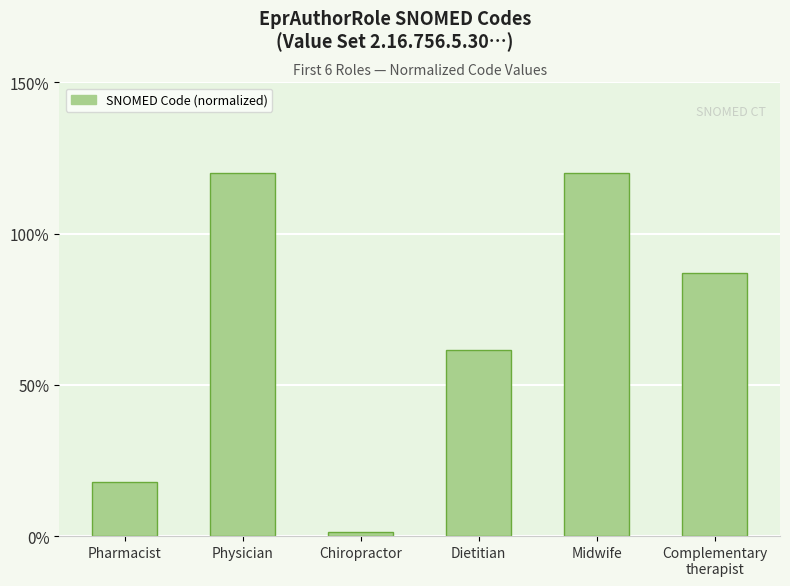

What is the label of the 1st bar from the left?

Pharmacist